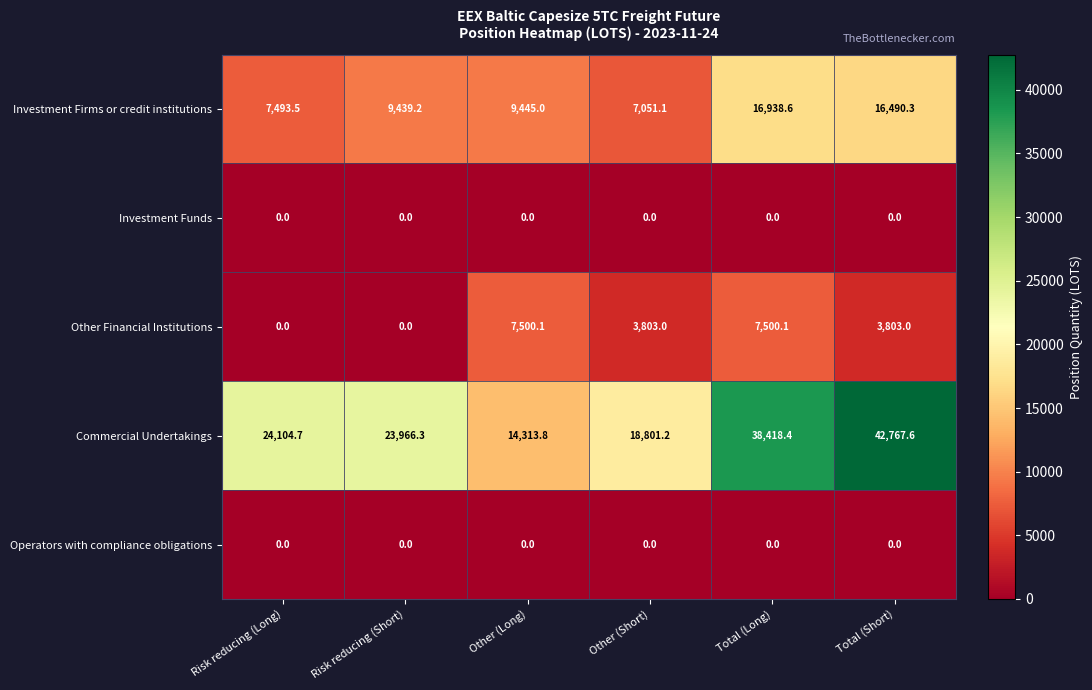

How many data points does each series have?

6